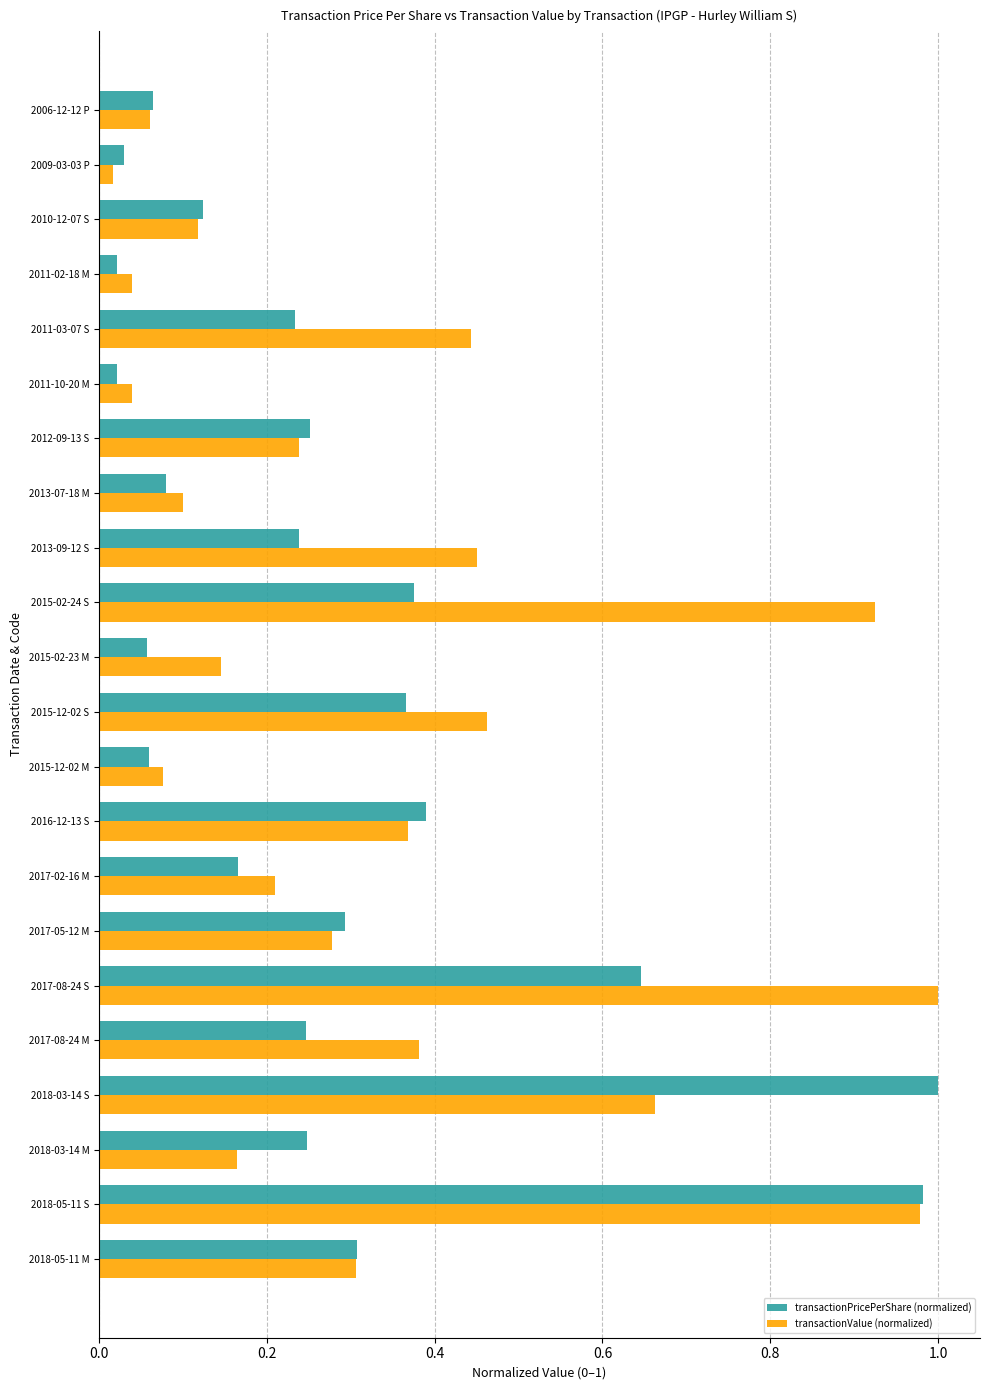

What are all the series names shown in the legend?

transactionPricePerShare (normalized), transactionValue (normalized)